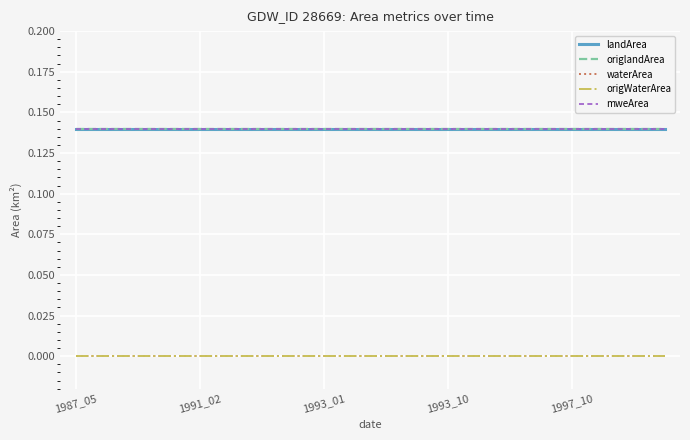

Where is waterArea nearest to the value 0?

1987_05